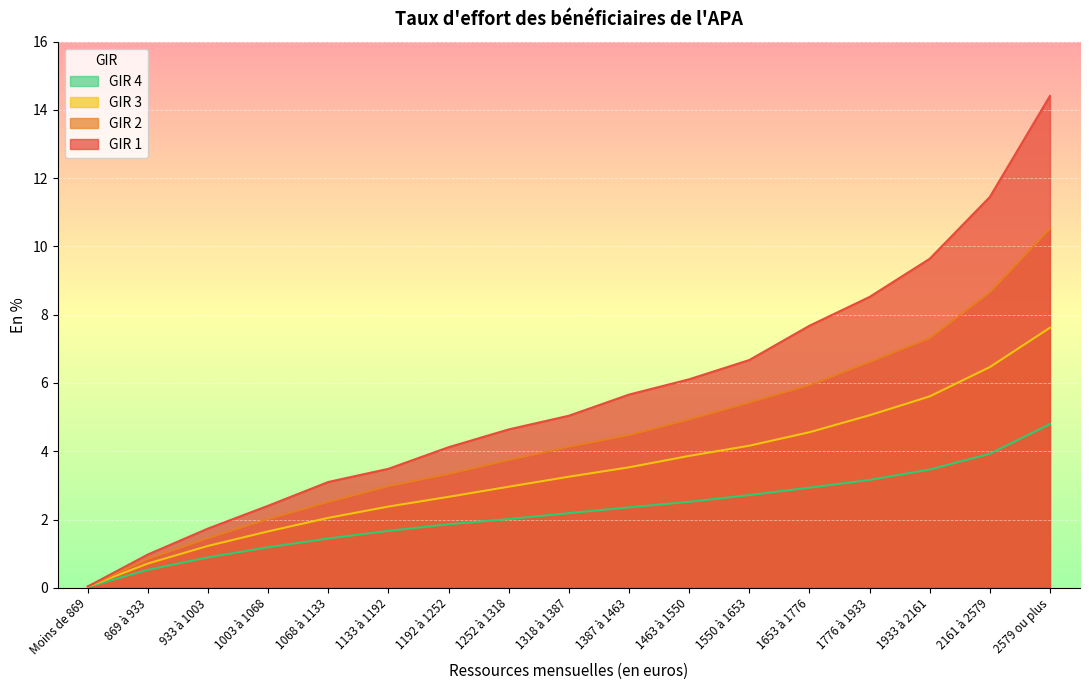

What are all the series names shown in the legend?

GIR 4, GIR 3, GIR 2, GIR 1